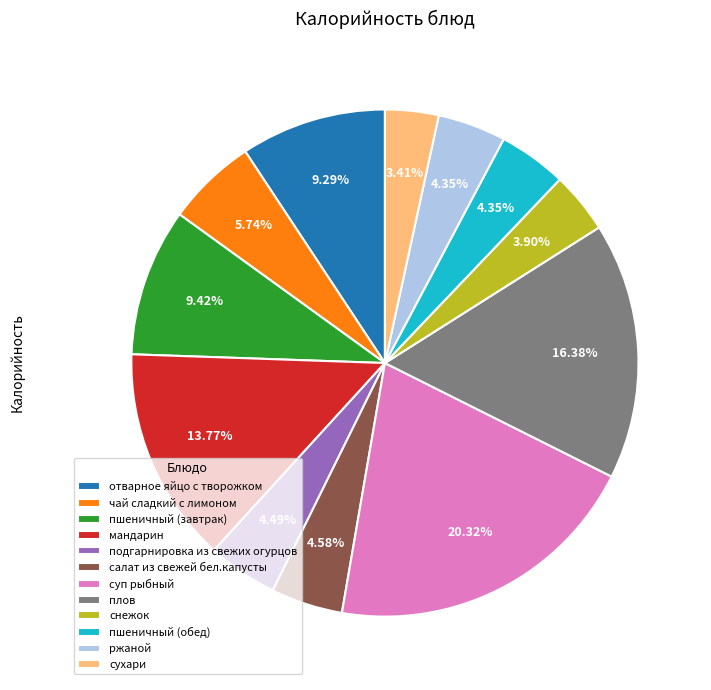

Which category has the biggest portion of the pie?

суп рыбный